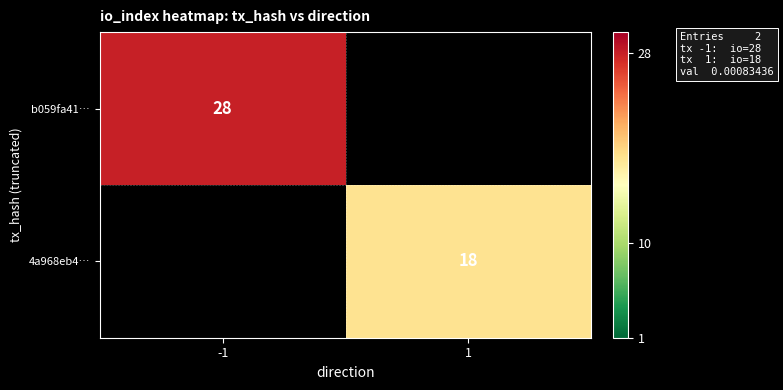

Count the number of data series in this chart.

2